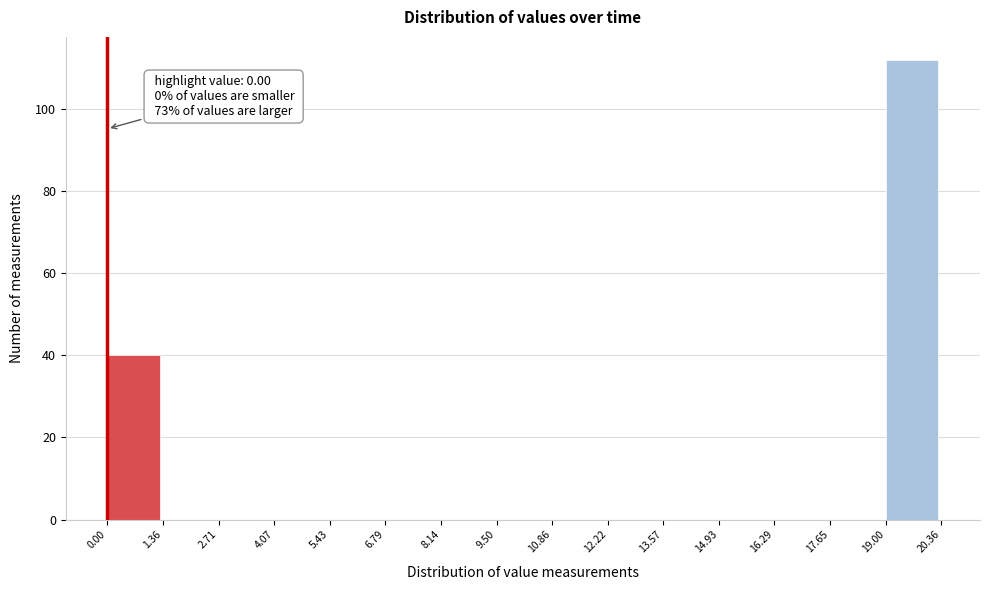

Which range on the x-axis has the tallest bar?

19.00 to 20.36